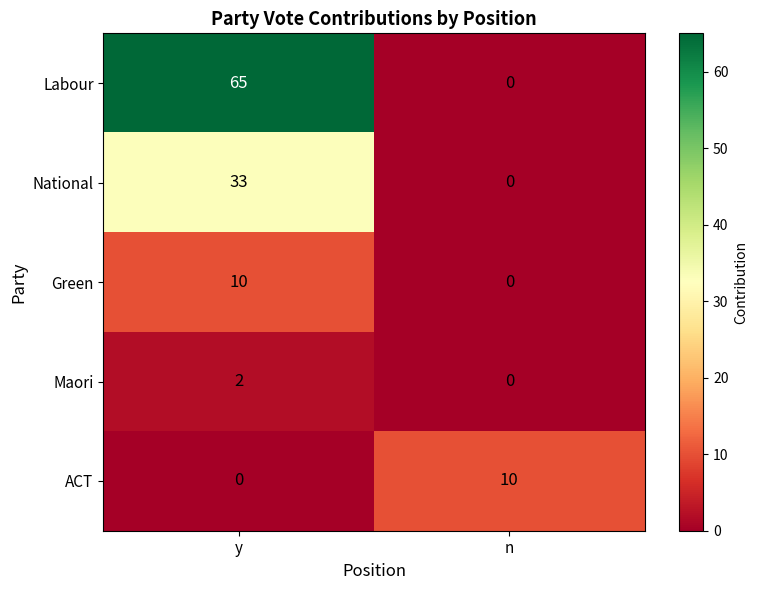

How many series are shown in this chart?

5